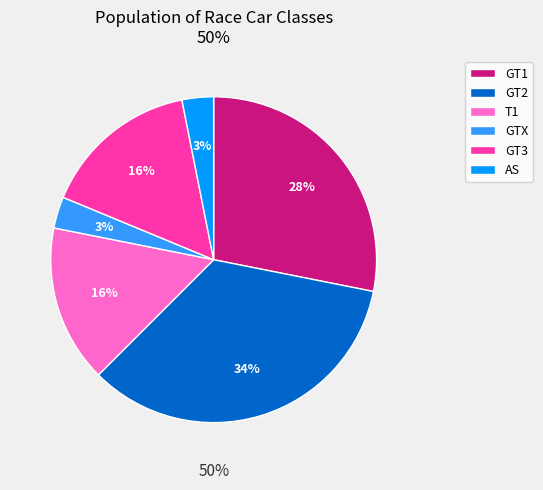

Is the sum of T1 and GT3 greater than half?

No